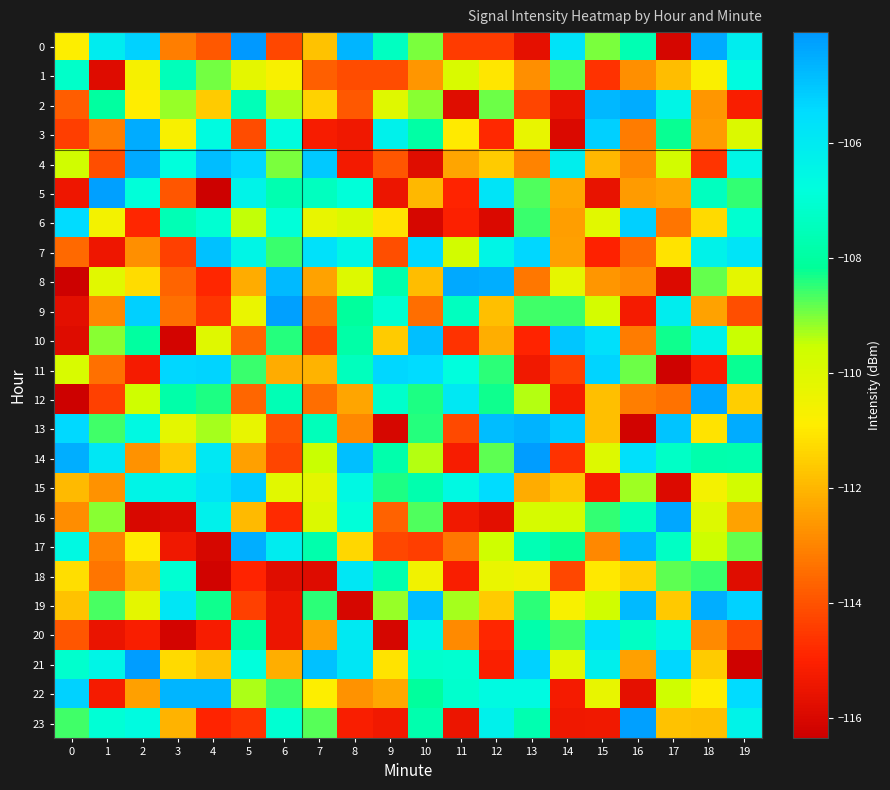

List the series in order of their peak value, lowest first.

1, 18, 20, 11, 6, 15, 7, 10, 22, 19, 17, 3, 2, 13, 4, 8, 12, 16, 9, 23, 5, 14, 21, 0